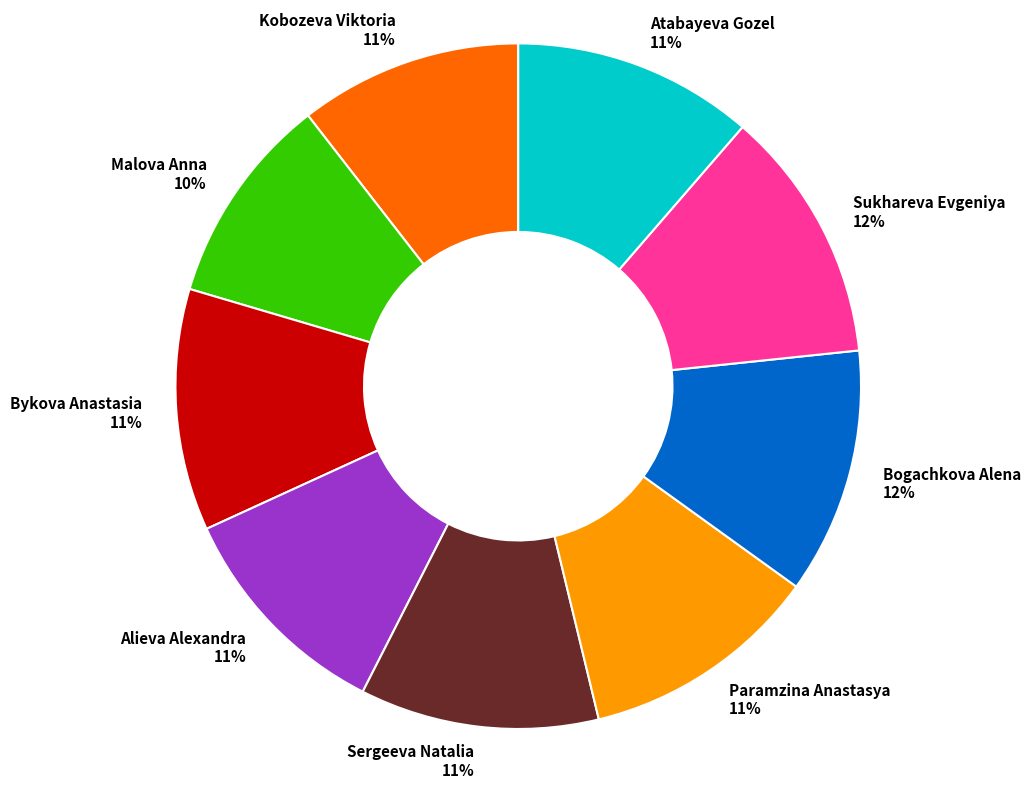

To the nearest percent, what is the average slice percentage?

11%